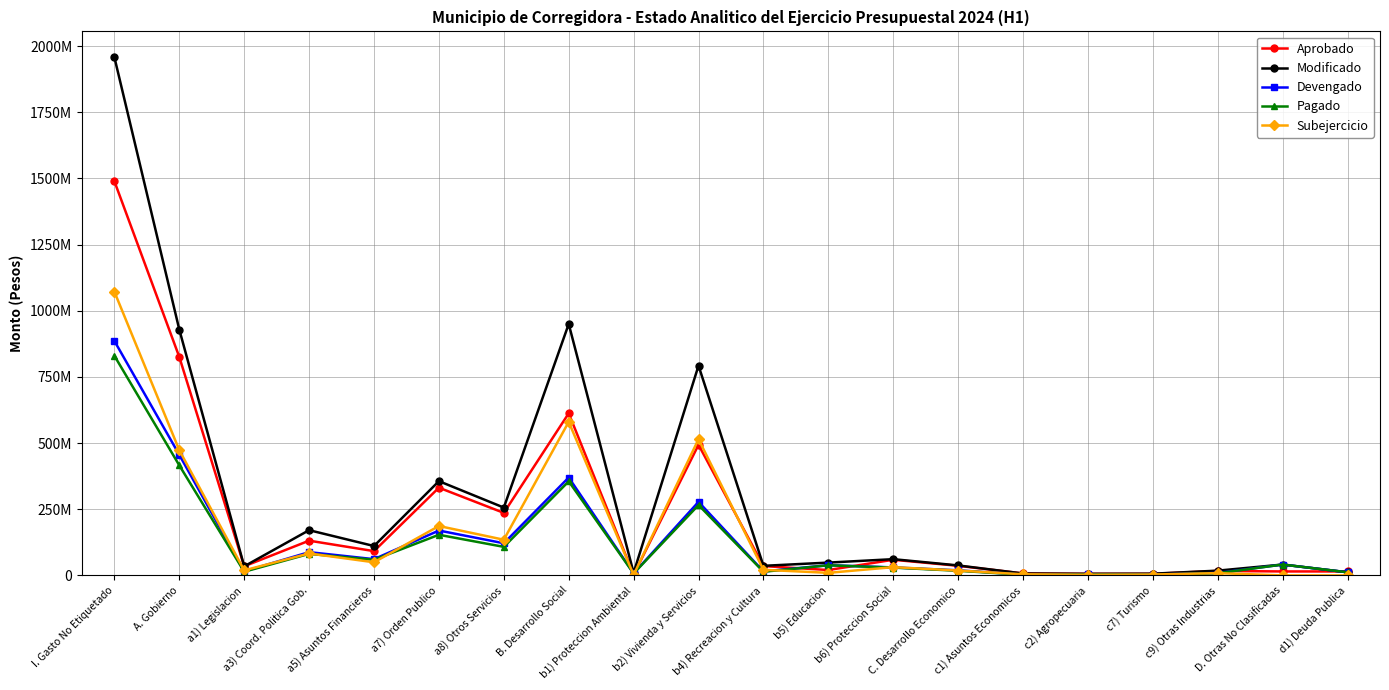

Count the number of data series in this chart.

5